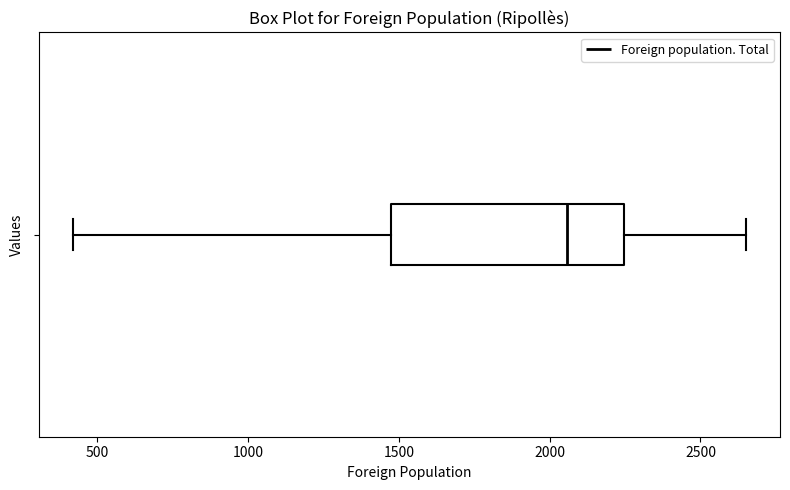

Where does the left whisker of the box end on the x-axis? The values are not printed on the chart, so give them approximately, as read against the axis.

400